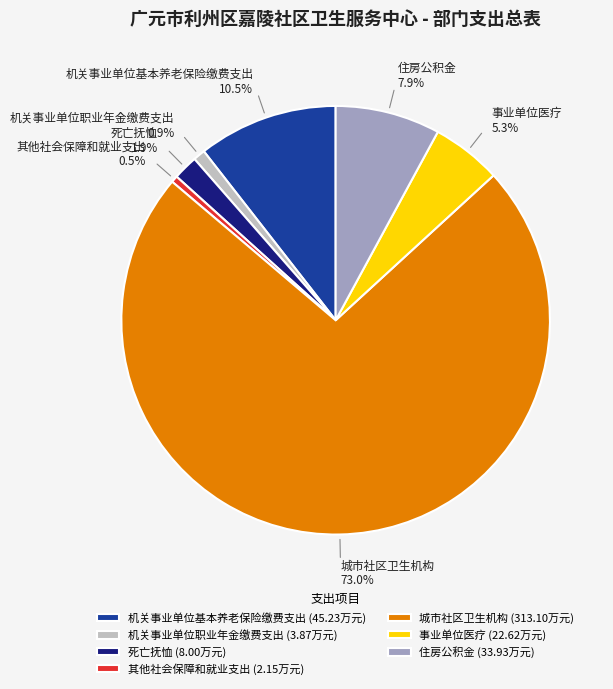

The 机关事业单位职业年金缴费支出 slice represents 1% of the pie. True or false?

True